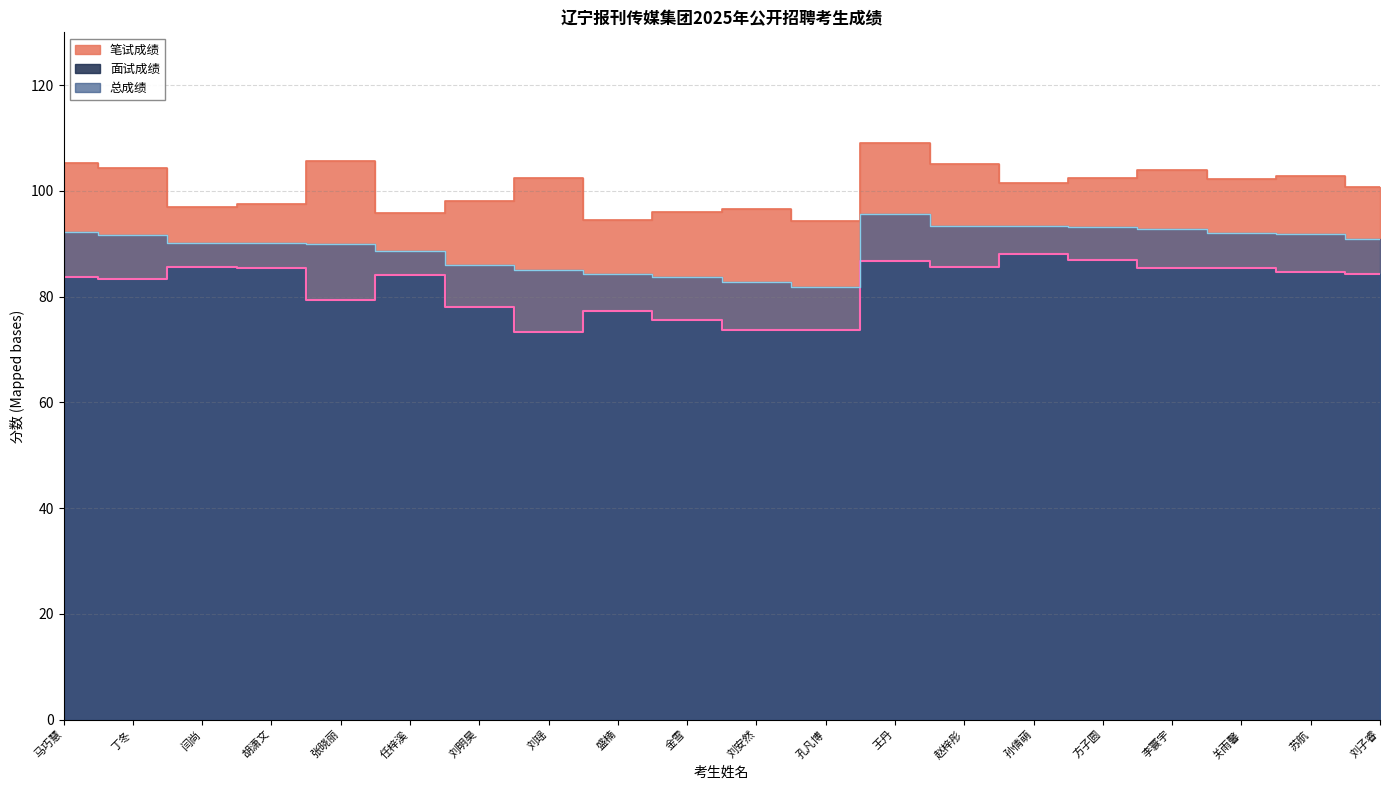

How many distinct data groups are displayed?

3